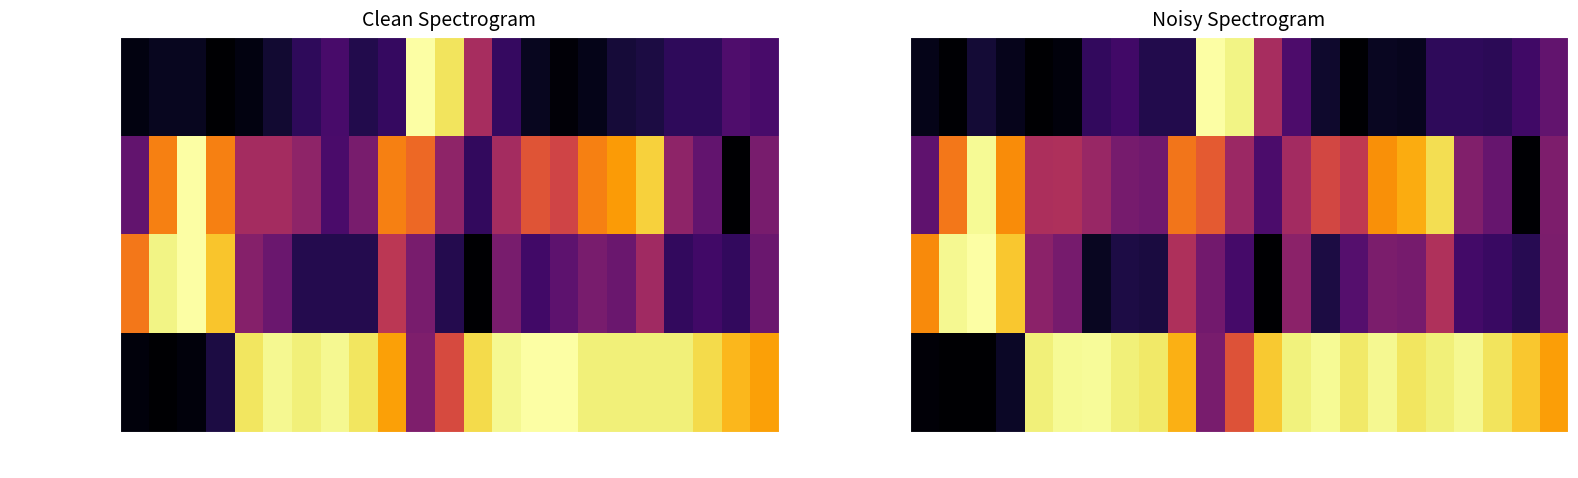

What is the spread (max minus min) of values at 17:00?

0.9